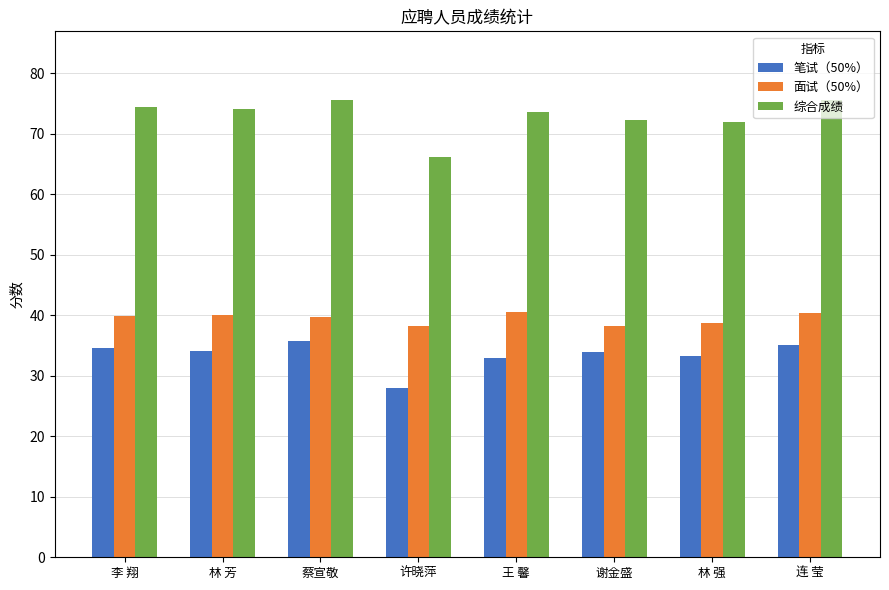

What is the difference between the 笔试（50%） values at 林 芳 and 连 莹?

1.1